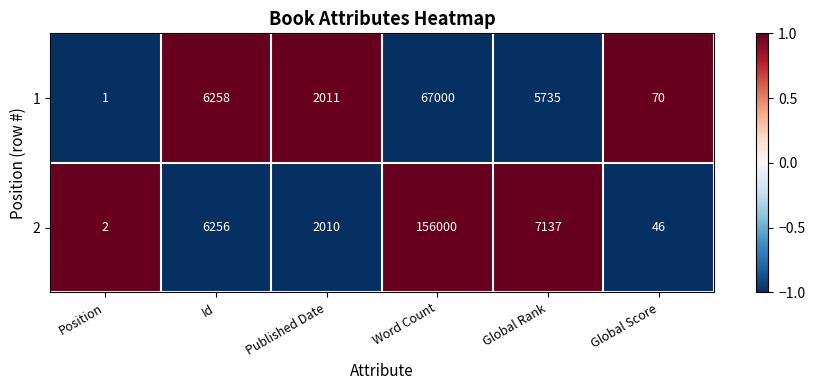

The 2 series shows 2 at Position. True or false?

True